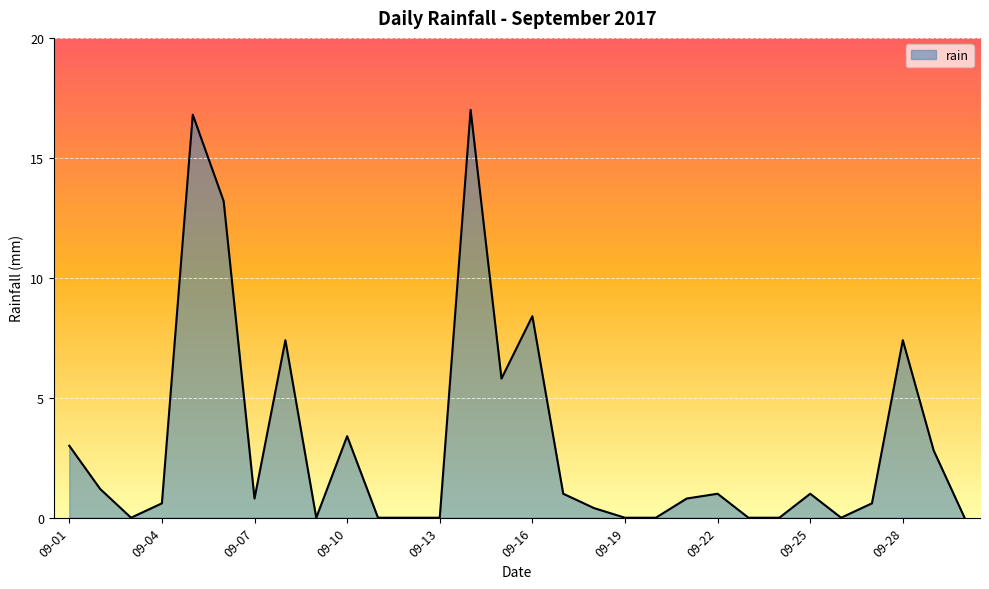

What is the maximum value shown in the chart?

17.0